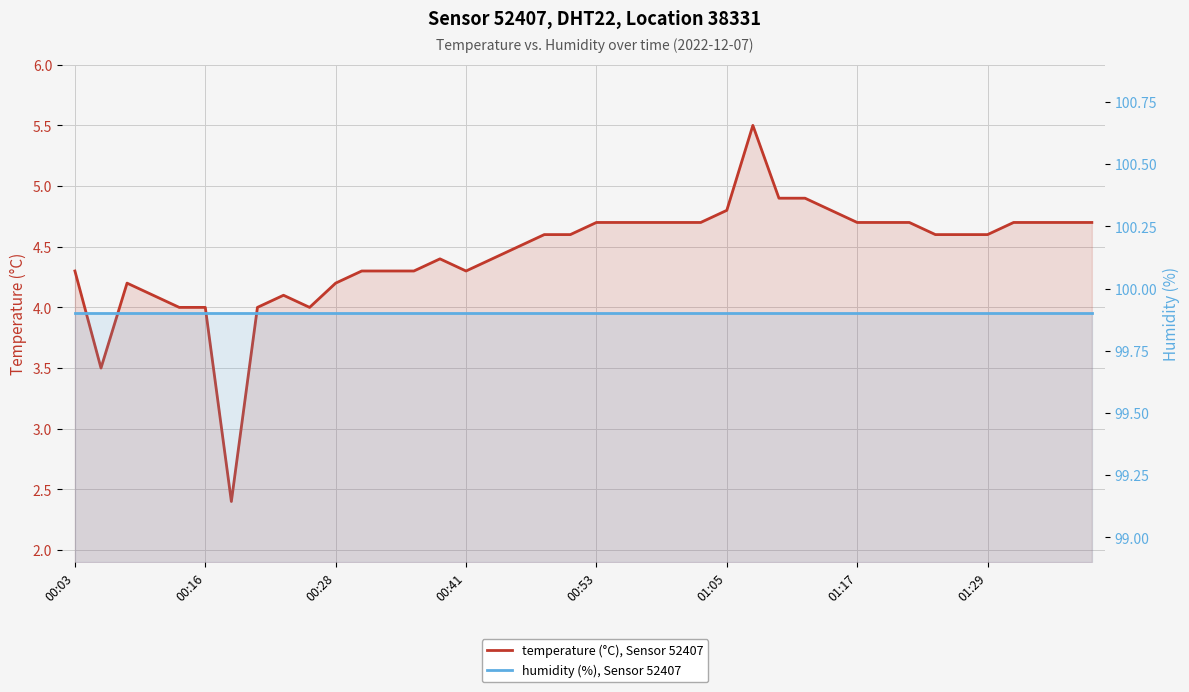

True or false: temperature (°C), Sensor 52407 has a value of 4.3 at 00:41.

True